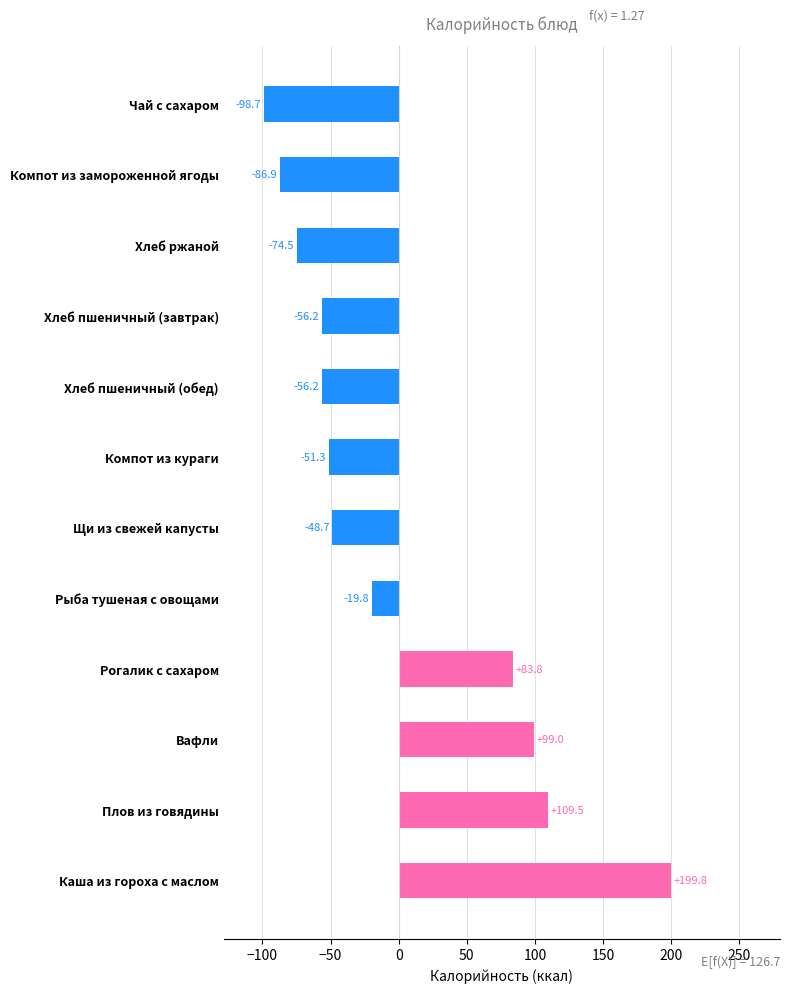

Reading bottom to top, extract all data points from this chart.

Каша из гороха с маслом=199.8	Плов из говядины=109.5	Вафли=99.0	Рогалик с сахаром=83.8	Рыба тушеная с овощами=-19.8	Щи из свежей капусты=-48.7	Компот из кураги=-51.3	Хлеб пшеничный (обед)=-56.2	Хлеб пшеничный (завтрак)=-56.2	Хлеб ржаной=-74.5	Компот из замороженной ягоды=-86.9	Чай с сахаром=-98.7